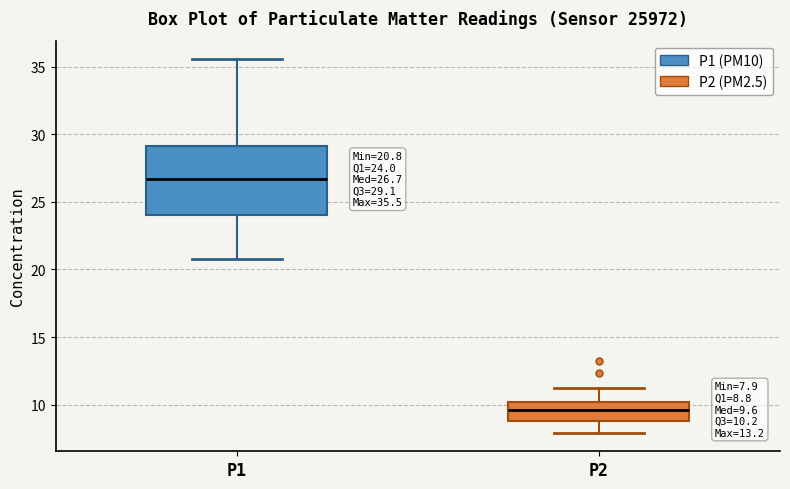

Which box is the tallest, from its lower edge to its upper edge?

P1